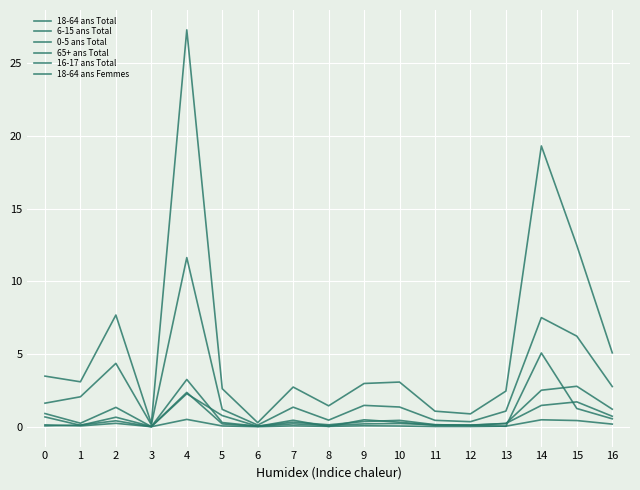

Reading left to right, list all the values displayed in this chart.

18-64 ans Total: 0=3.5	1=3.1	2=7.7	3=0.2	4=27.3	5=2.6	6=0.3	7=2.7	8=1.4	9=3.0	10=3.1	11=1.1	12=0.9	13=2.5	14=19.3	15=12.5	16=5.1
6-15 ans Total: 0=0.9	1=0.2	2=1.3	3=0.0	4=3.3	5=0.3	6=0.0	7=0.3	8=0.1	9=0.4	10=0.4	11=0.1	12=0.1	13=0.2	14=2.5	15=2.8	16=1.2
0-5 ans Total: 0=0.7	1=0.1	2=0.7	3=0.0	4=2.4	5=0.2	6=0.0	7=0.2	8=0.1	9=0.2	10=0.2	11=0.1	12=0.1	13=0.2	14=1.5	15=1.7	16=0.7
65+ ans Total: 0=0.1	1=0.1	2=0.4	3=0.0	4=2.3	5=0.8	6=0.0	7=0.4	8=0.0	9=0.5	10=0.3	11=0.1	12=0.1	13=0.0	14=5.1	15=1.3	16=0.5
16-17 ans Total: 0=0.1	1=0.1	2=0.2	3=0.0	4=0.5	5=0.1	6=0.0	7=0.1	8=0.0	9=0.1	10=0.1	11=0.0	12=0.0	13=0.0	14=0.5	15=0.4	16=0.2
18-64 ans Femmes: 0=1.6	1=2.1	2=4.4	3=0.1	4=11.6	5=1.2	6=0.1	7=1.3	8=0.5	9=1.5	10=1.4	11=0.4	12=0.3	13=1.1	14=7.5	15=6.2	16=2.8